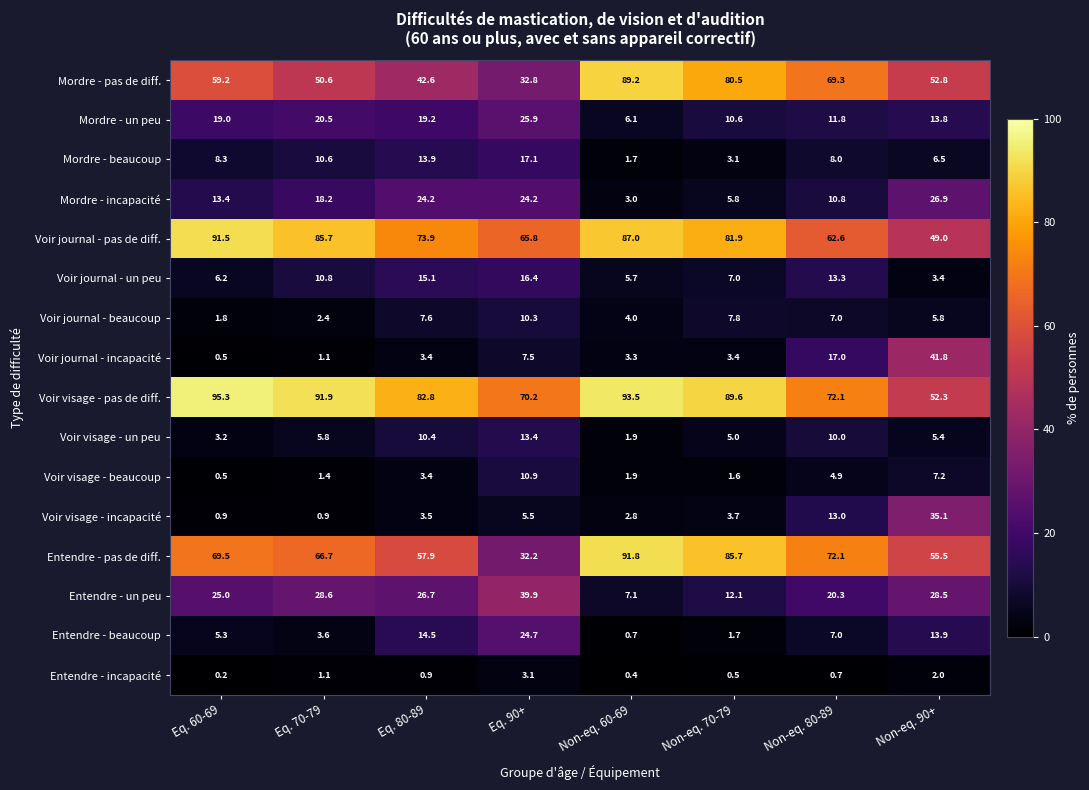

Which series has the largest total across all categories?

Voir visage - pas de diff.